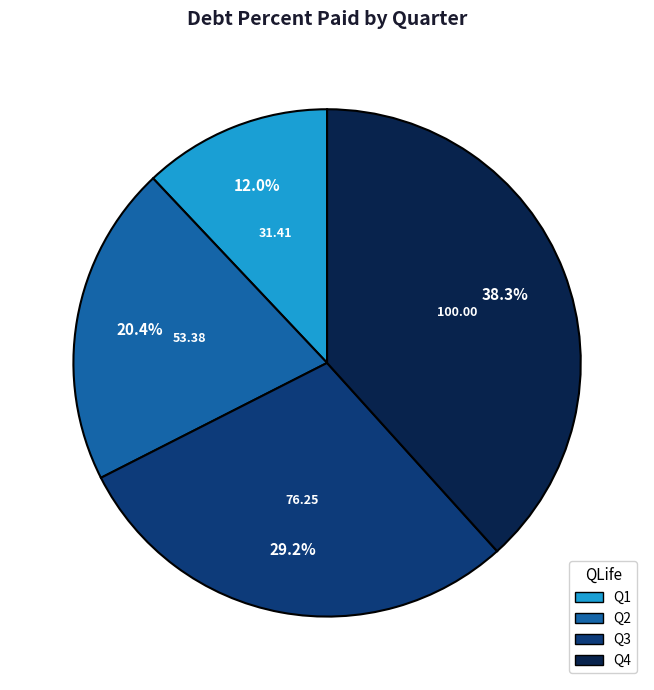

The Q1 slice represents 21% of the pie. True or false?

False